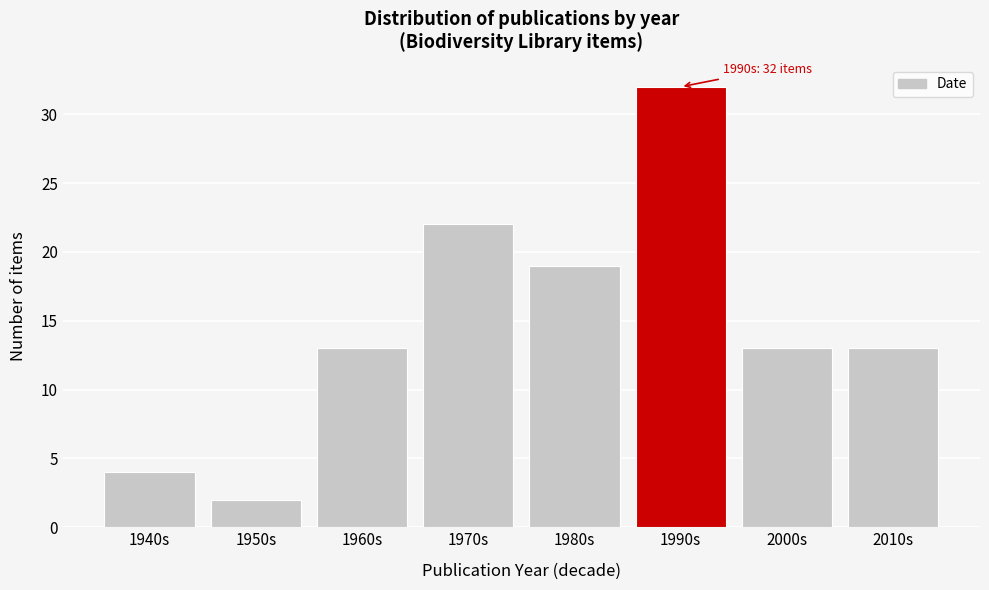

Reading left to right, what are all the values shown in this chart?

4	2	13	22	19	32	13	13